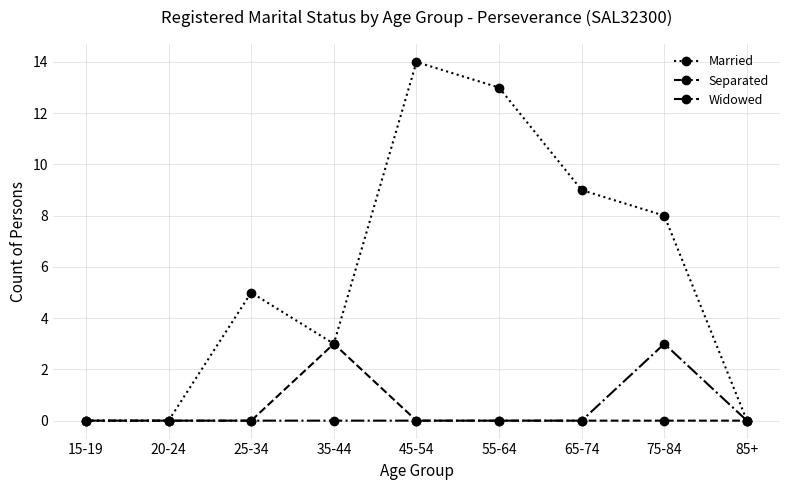

Does the chart have visible grid lines?

Yes